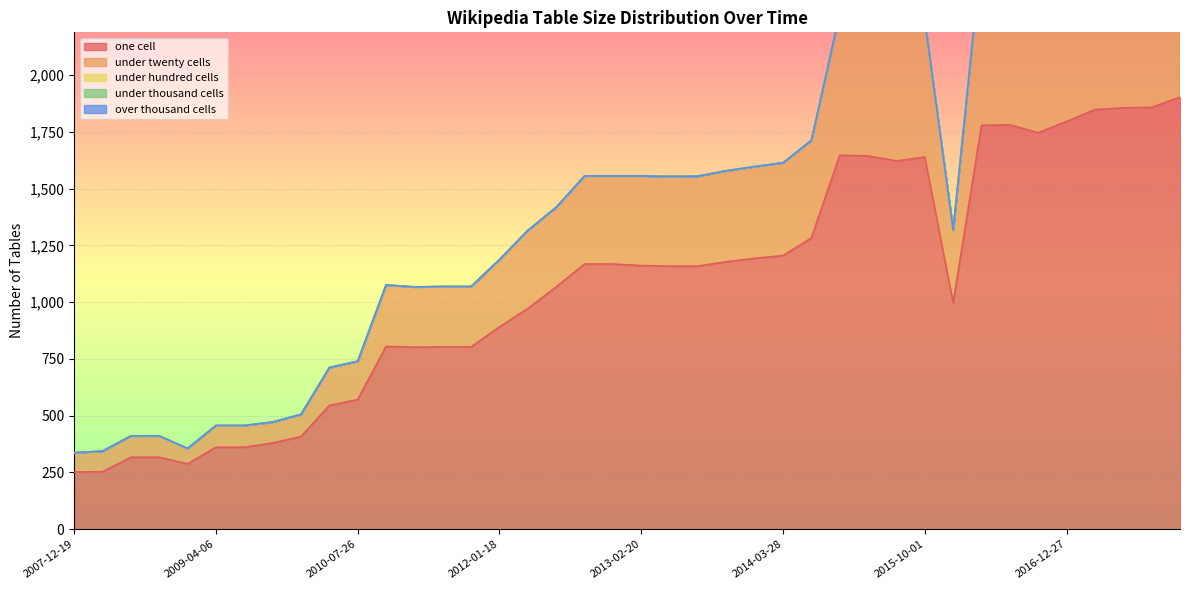

True or false: under_thousand_cells has more than 1 interior local peaks.

False